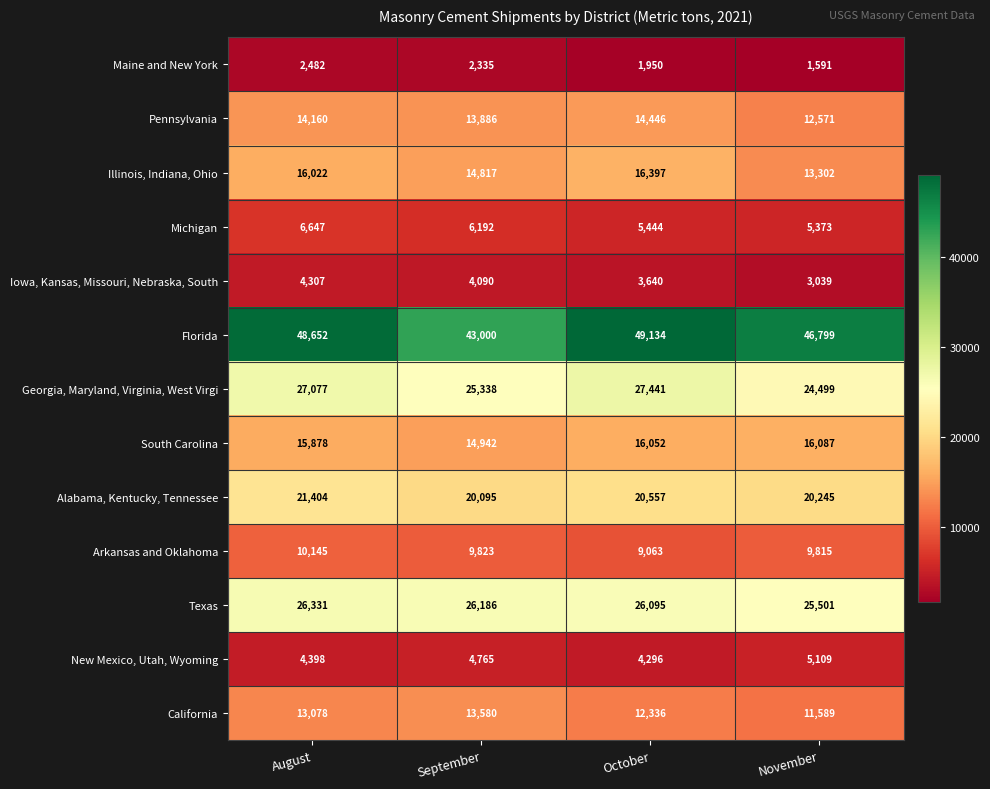

Which category has the highest value across all series?

October